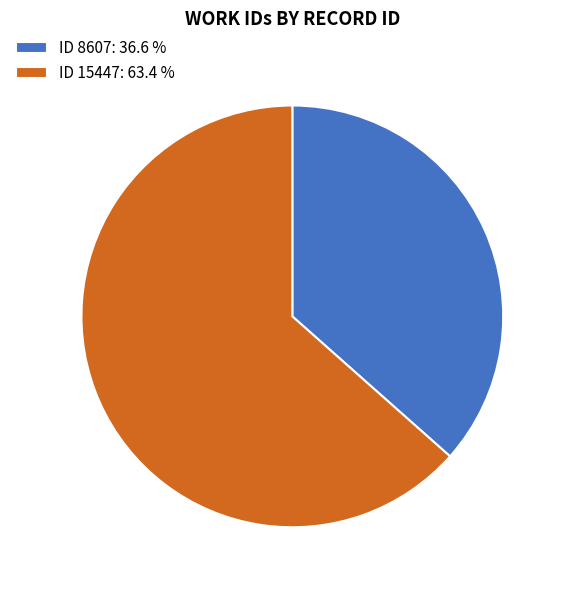

How many slices are in this pie chart?

2